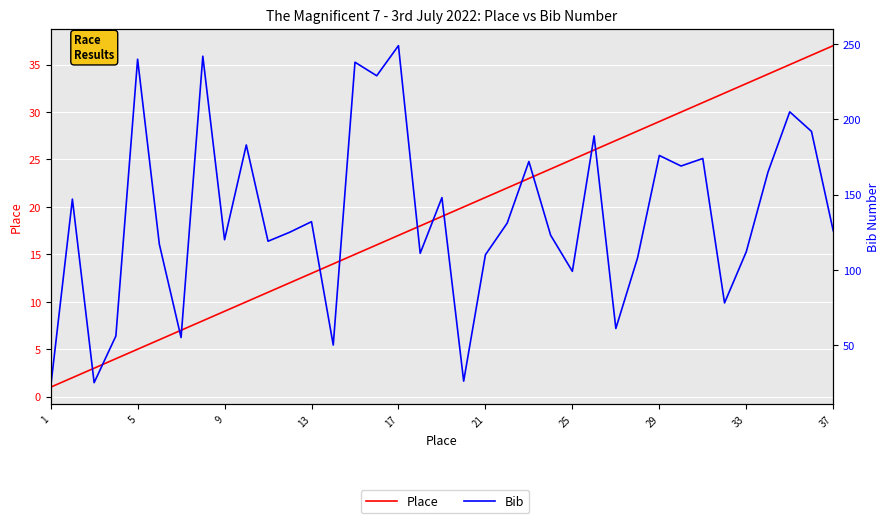

What is the difference between the maximum and second lowest values in the Place series?

35